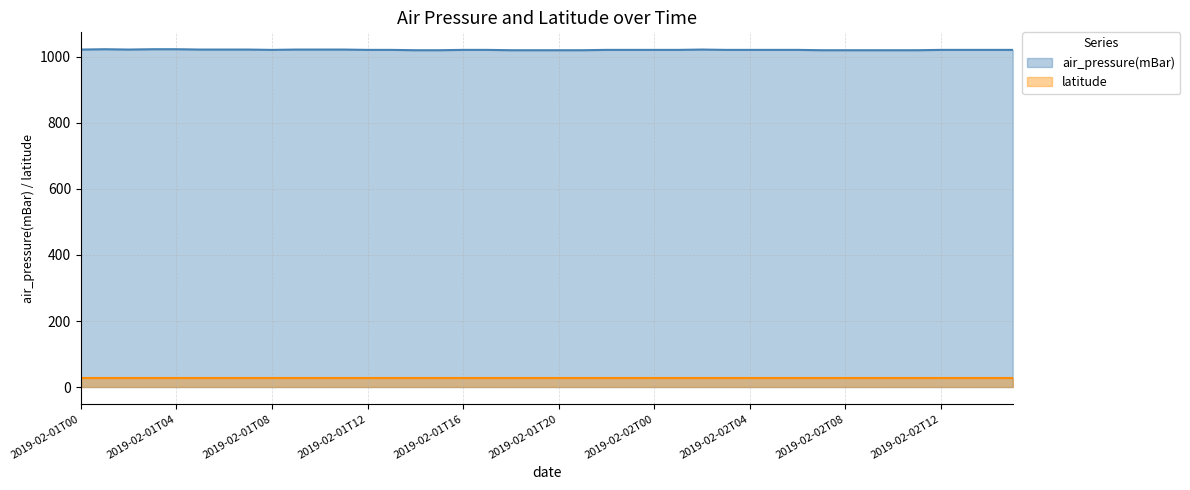

What is the change in value from 2019-02-01T15 to 2019-02-02T01?

+1.0